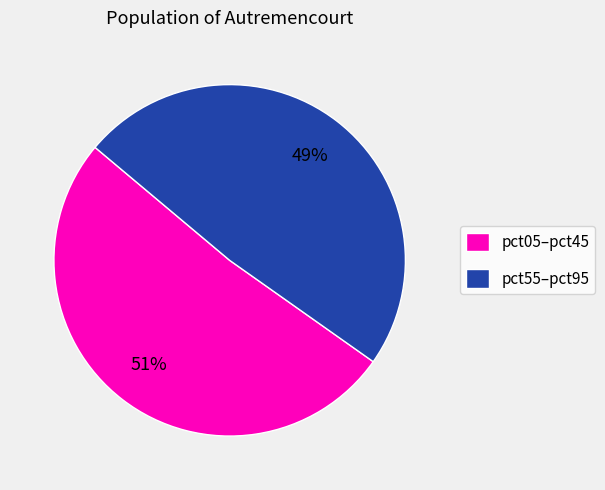

The pct05–pct45 slice represents 51% of the pie. True or false?

True